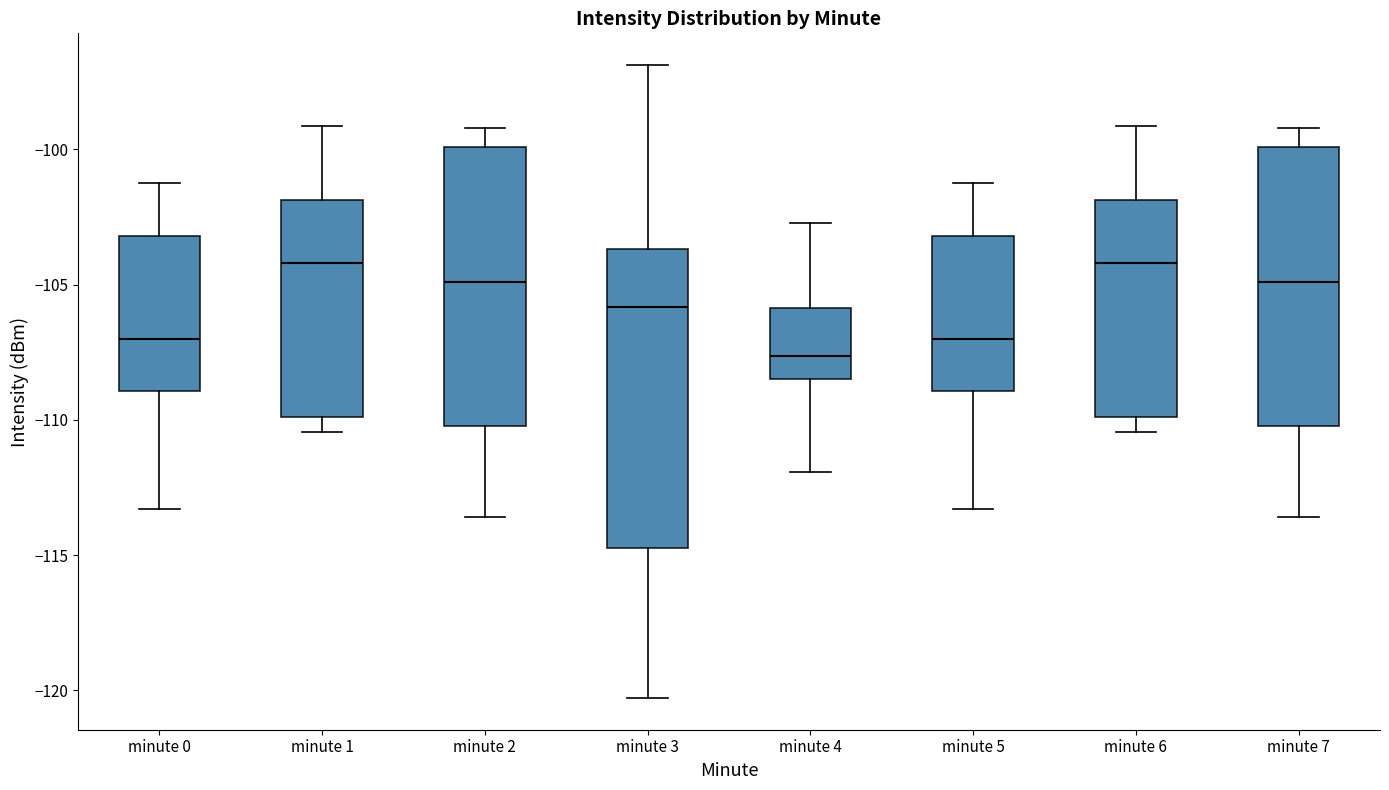

Reading left to right, read every box against the y-axis: the position of its median line, the range the box covers, and the ends of its whiskers. The values are not printed on the chart, so give them approximately, as read against the axis.

minute 0: median -107.0, box -109.0 to -103.0, whiskers -113.5 to -101.5
minute 1: median -104.0, box -110.0 to -102.0, whiskers -110.5 to -99.0
minute 2: median -105.0, box -110.0 to -100.0, whiskers -113.5 to -99.0
minute 3: median -106.0, box -114.5 to -103.5, whiskers -120.5 to -97.0
minute 4: median -107.5, box -108.5 to -106.0, whiskers -112.0 to -102.5
minute 5: median -107.0, box -109.0 to -103.0, whiskers -113.5 to -101.5
minute 6: median -104.0, box -110.0 to -102.0, whiskers -110.5 to -99.0
minute 7: median -105.0, box -110.0 to -100.0, whiskers -113.5 to -99.0